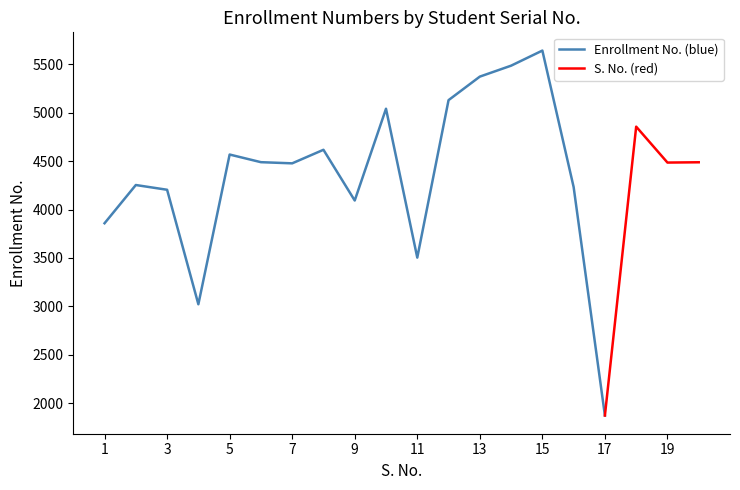

True or false: S. No. (red) and Enrollment No. (blue) cross at least once.

False